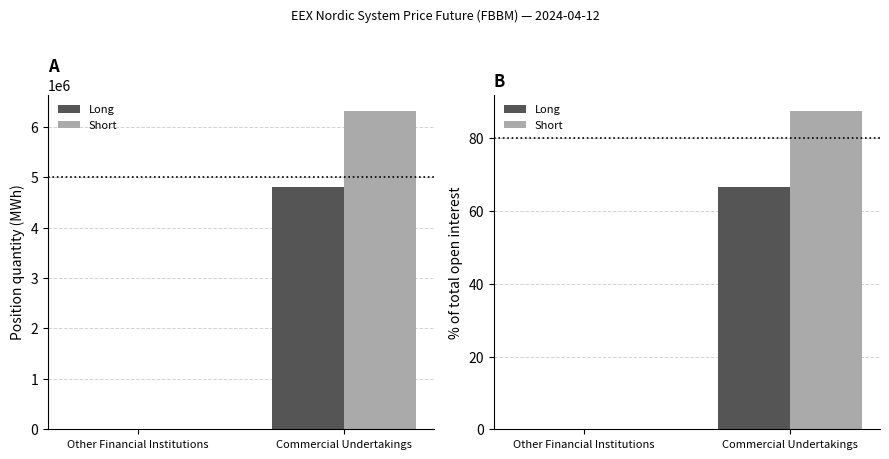

Rank the series by their maximum value, from highest to lowest.

Short, Long